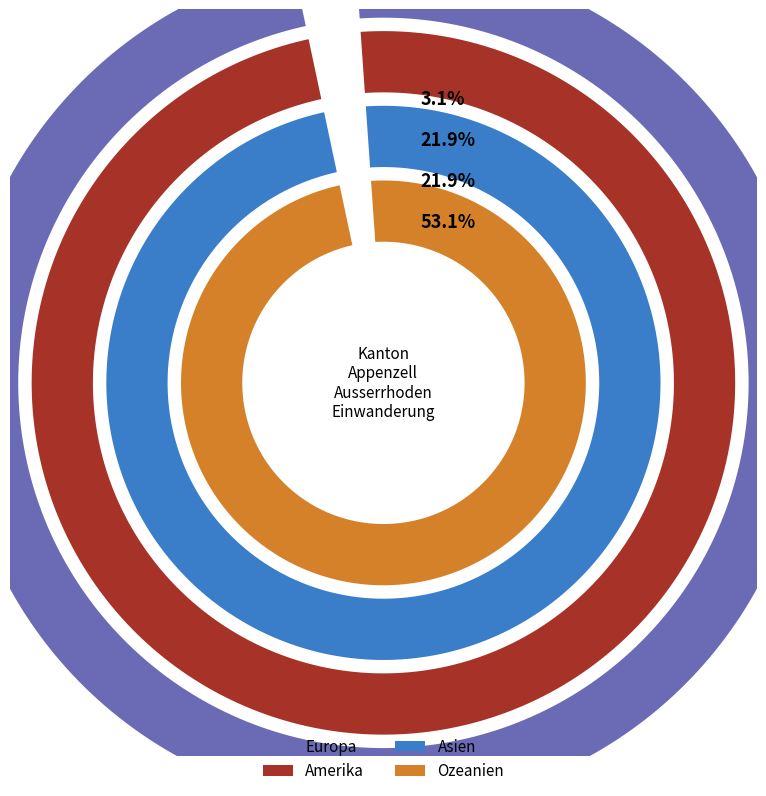

To the nearest percent, what is the average slice percentage?

25%